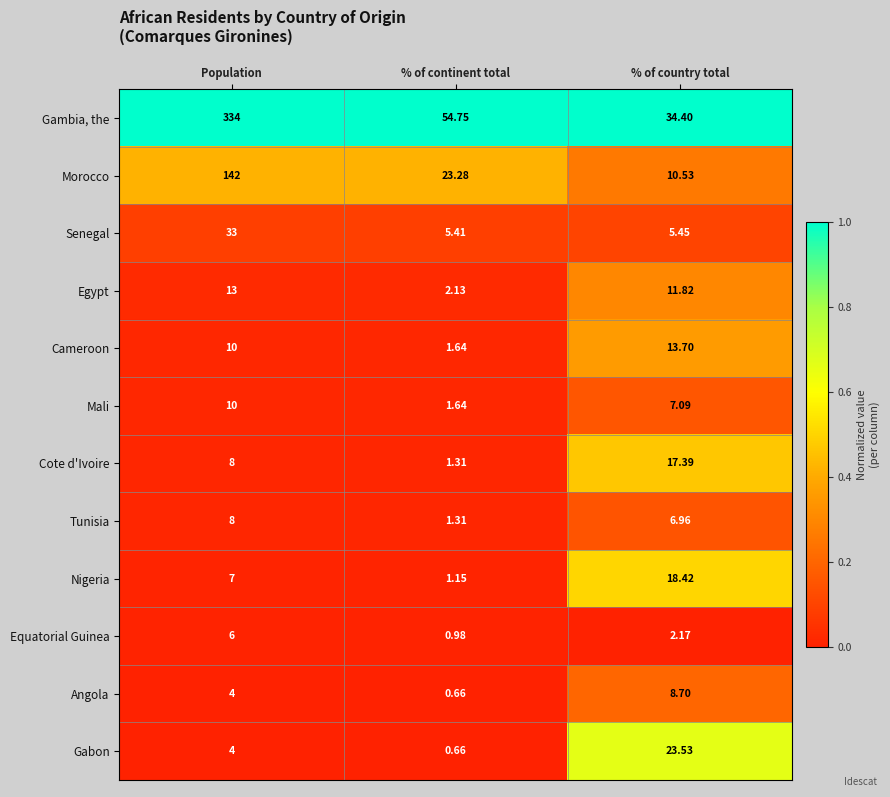

Which series has the largest range (max minus min)?

Gambia, the